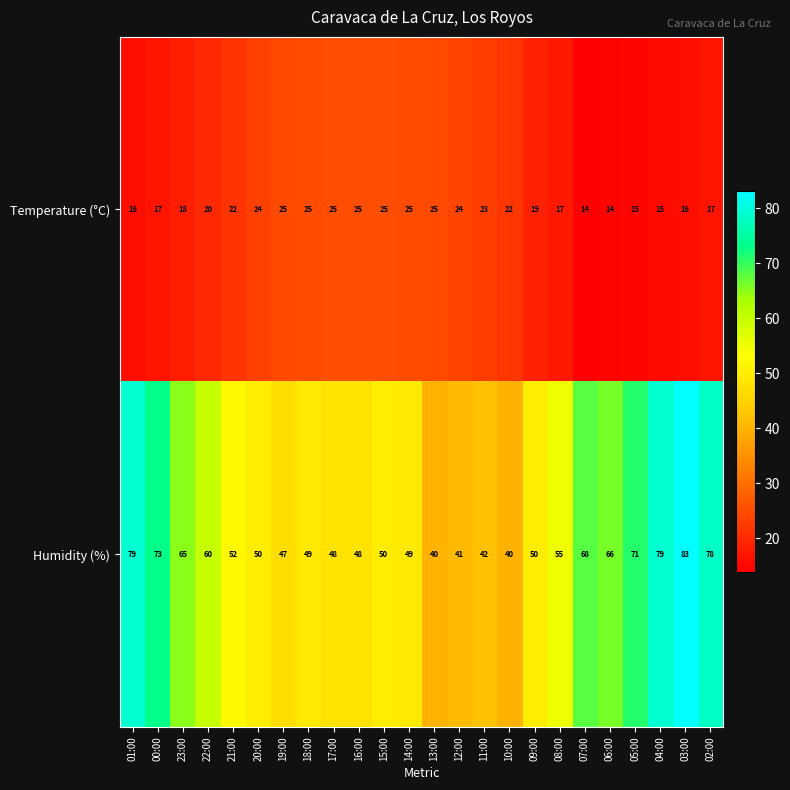

What is the total value across all series at 00:00?

90